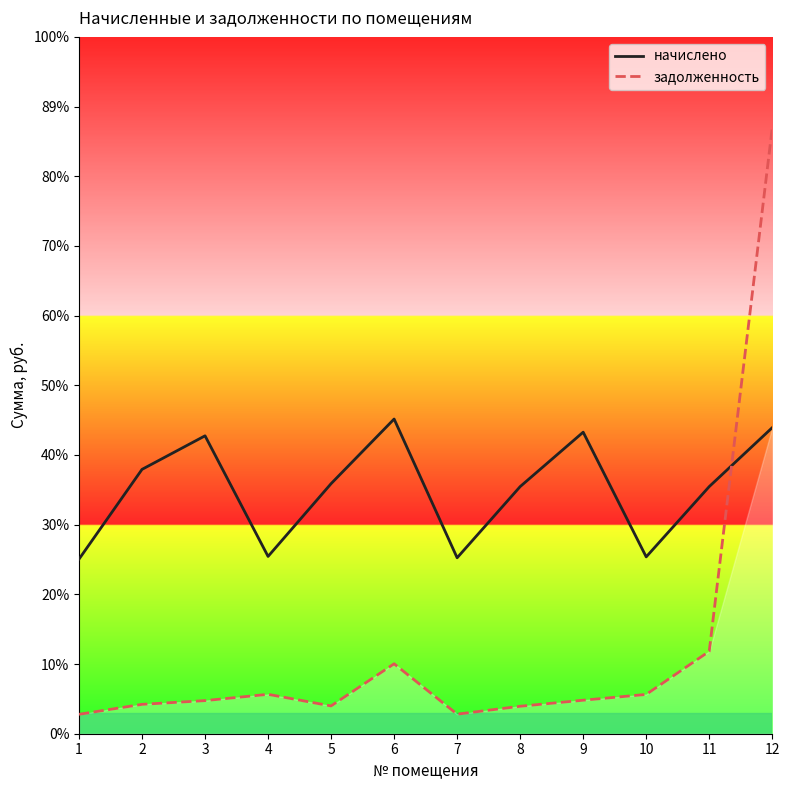

The value of начислено at 2 is 5178.8. True or false?

True